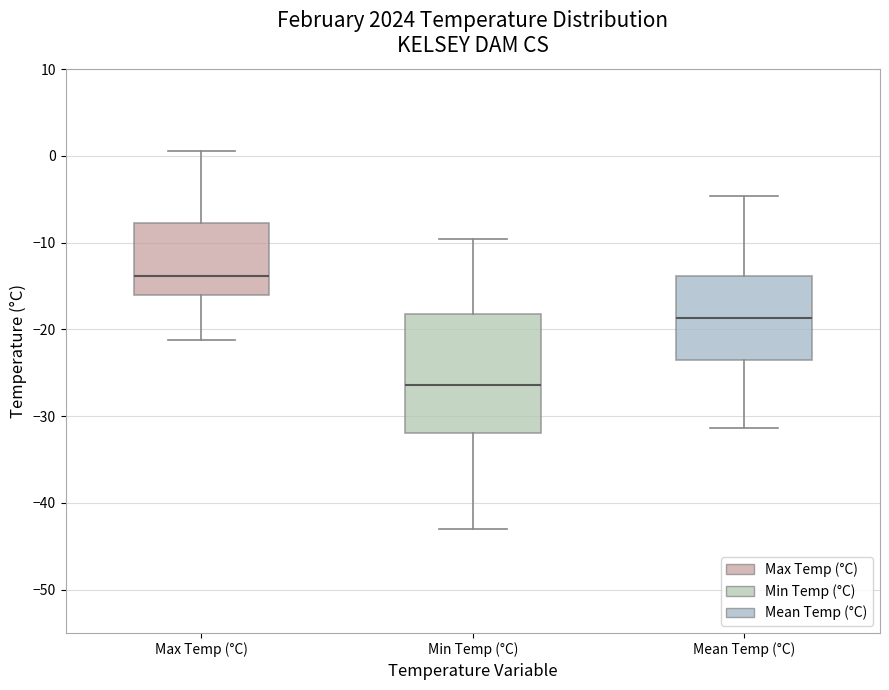

Which box has the highest median line?

Max Temp (°C)